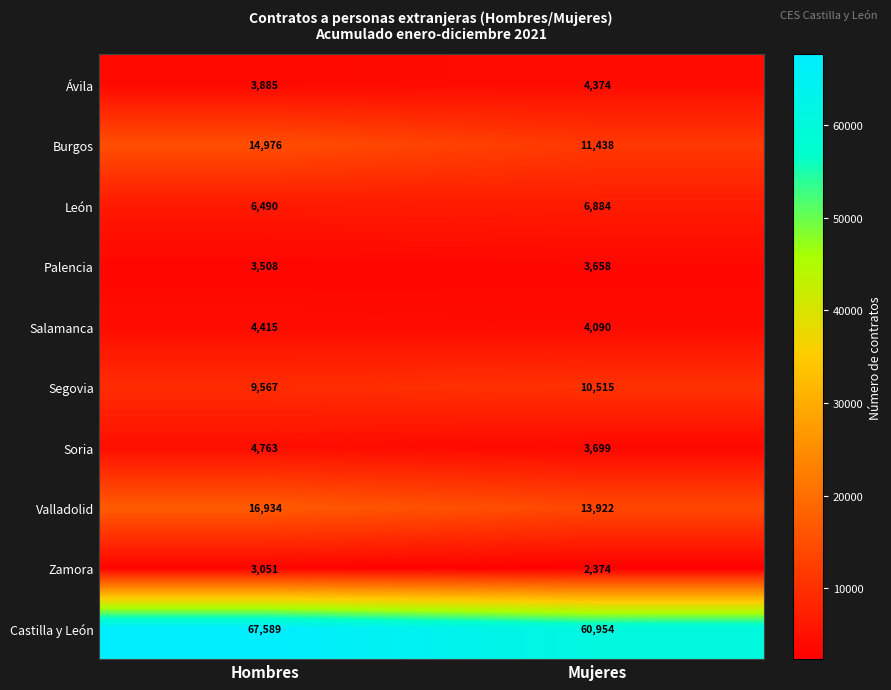

Which series has the widest spread of values?

Castilla y León